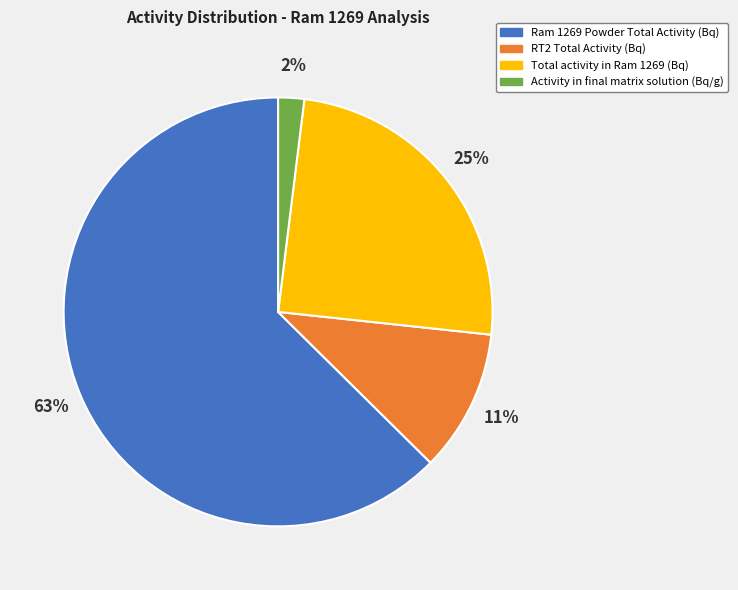

Between Total activity in Ram 1269 (Bq) and Ram 1269 Powder Total Activity (Bq), which is larger?

Ram 1269 Powder Total Activity (Bq)